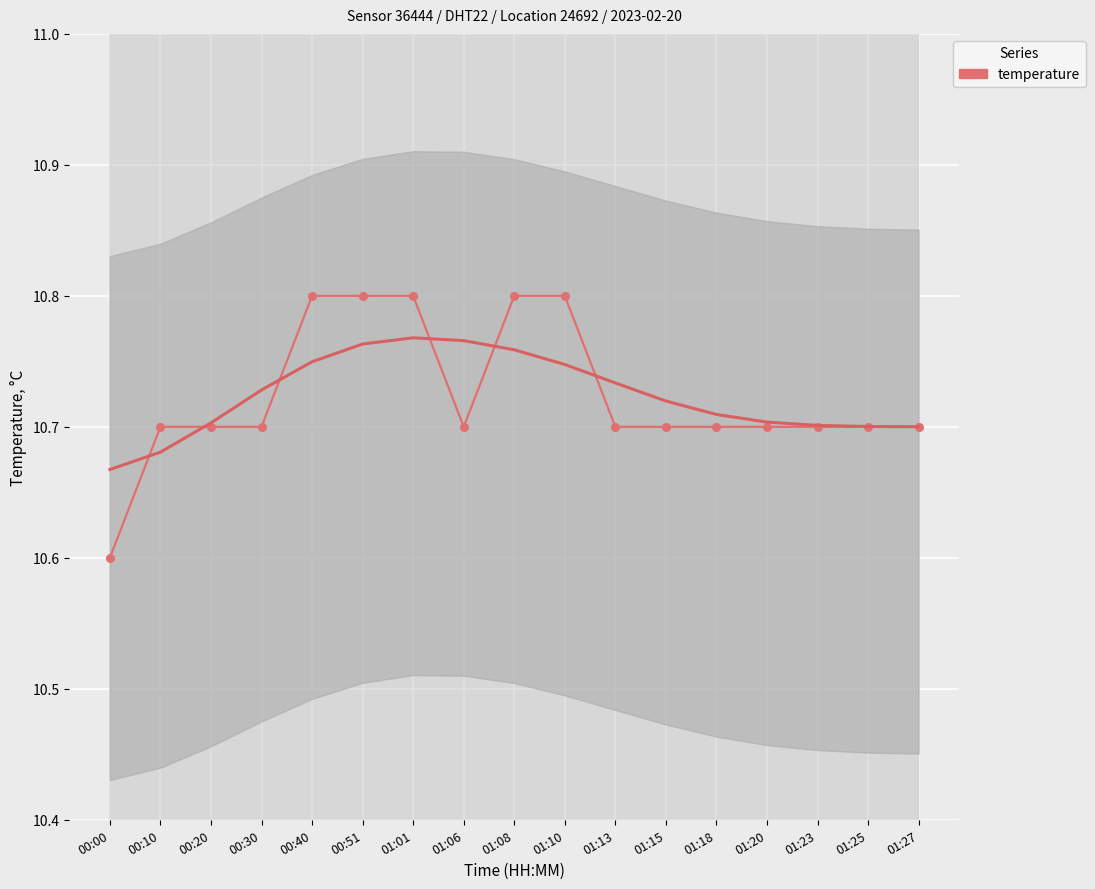

At which category does the chart reach its minimum across all series?

00:00